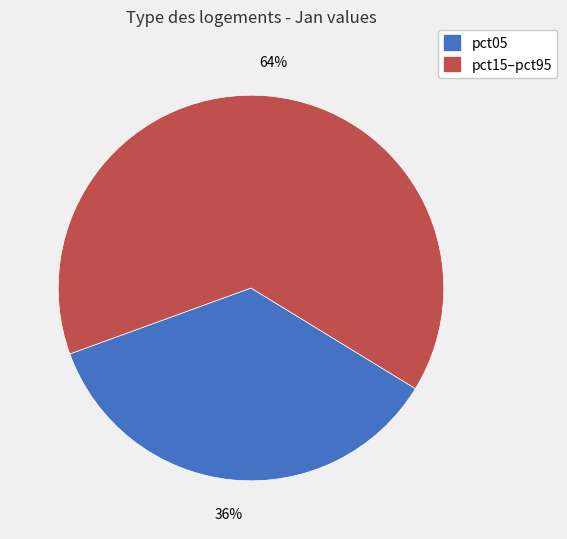

To the nearest percent, what is the combined percentage of pct05 and pct15–pct95?

100%